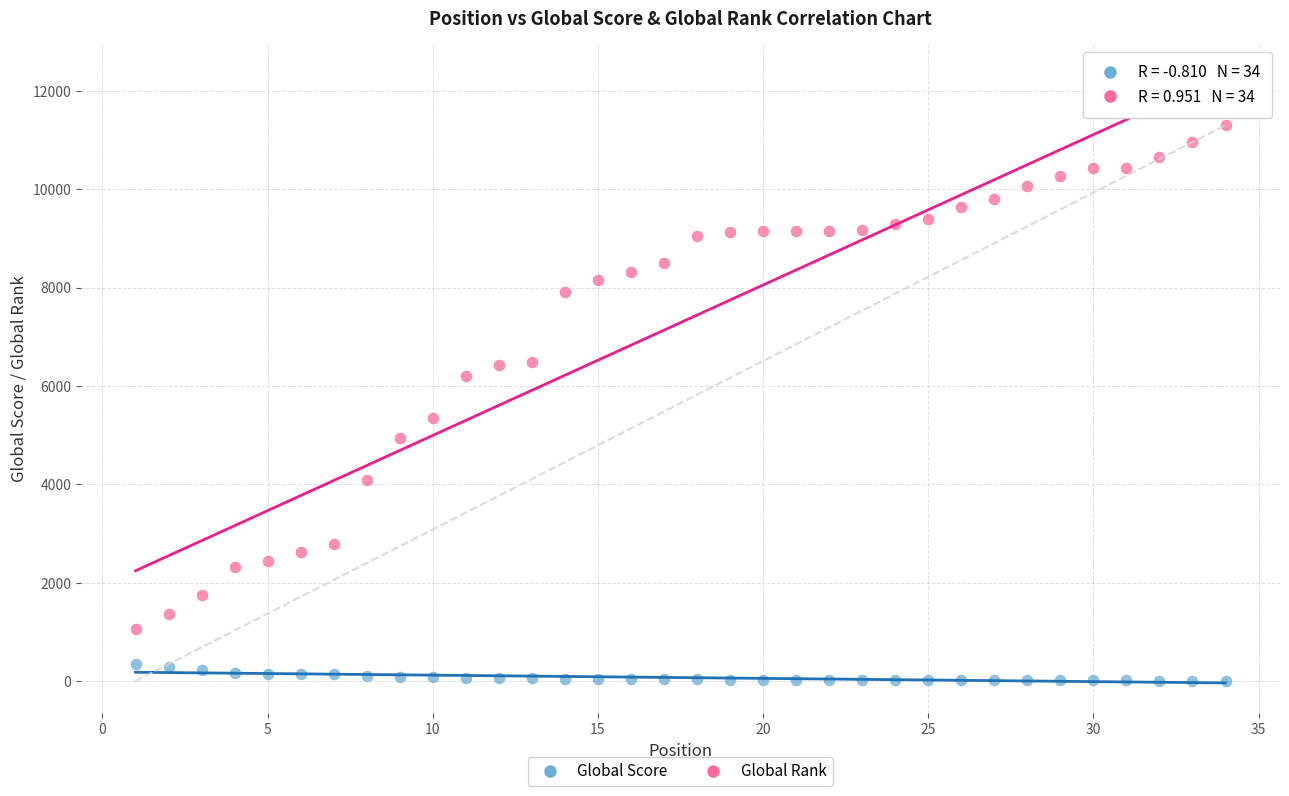

Across all series, what Y value is closest to 5649?

5354